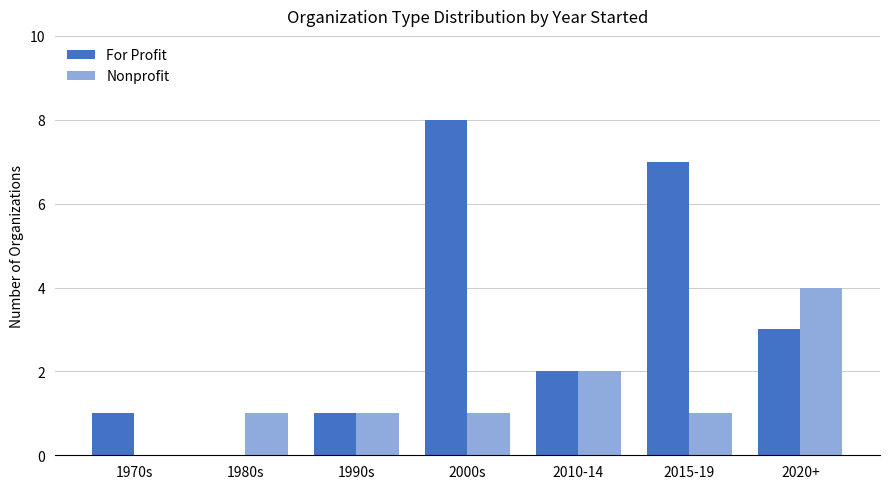

Which series has the largest total across all categories?

For Profit